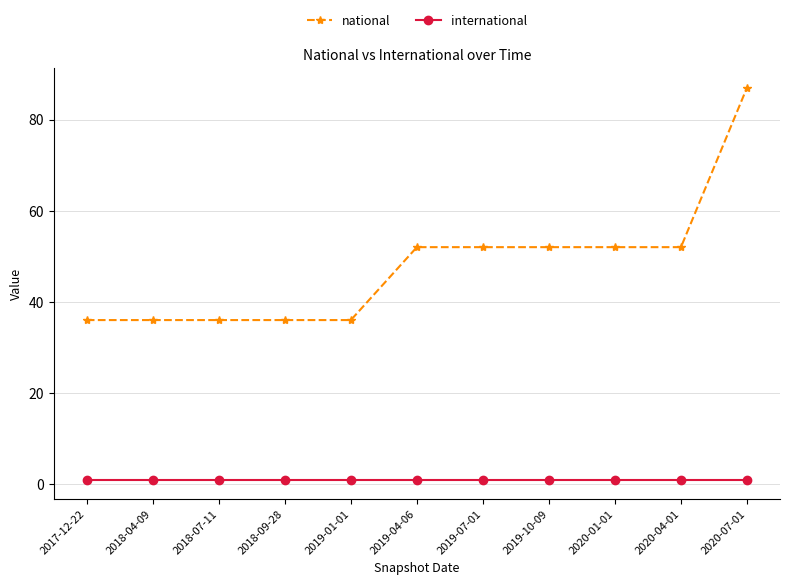

What is the approximate value of international at 2018-07-11?

1